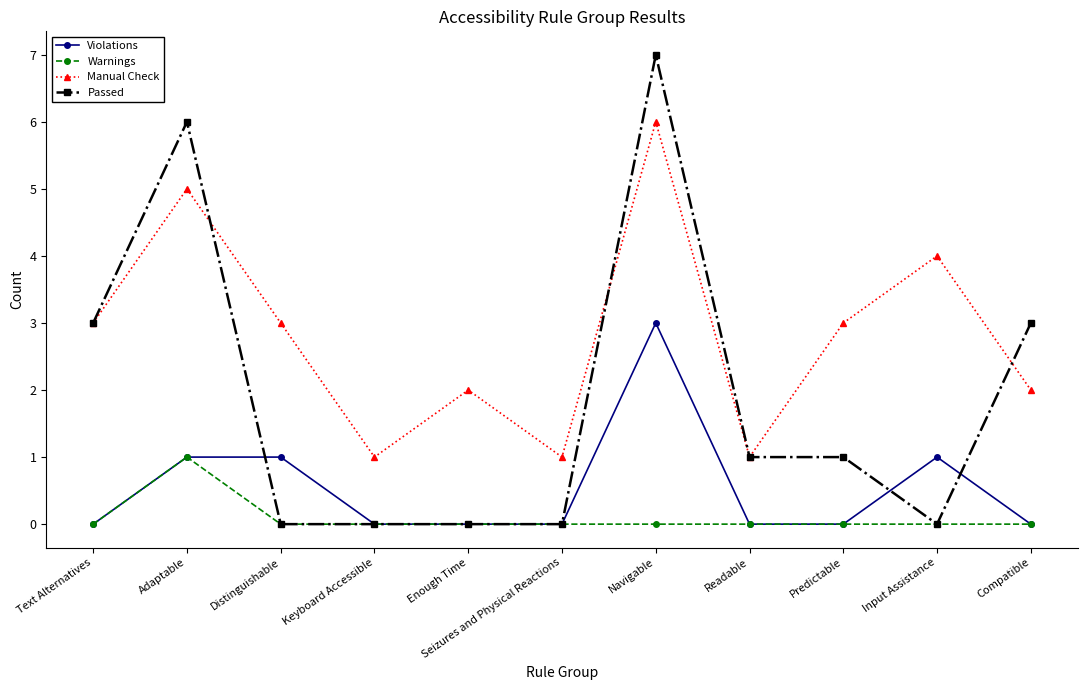

True or false: Warnings has more than 0 interior local peaks.

True